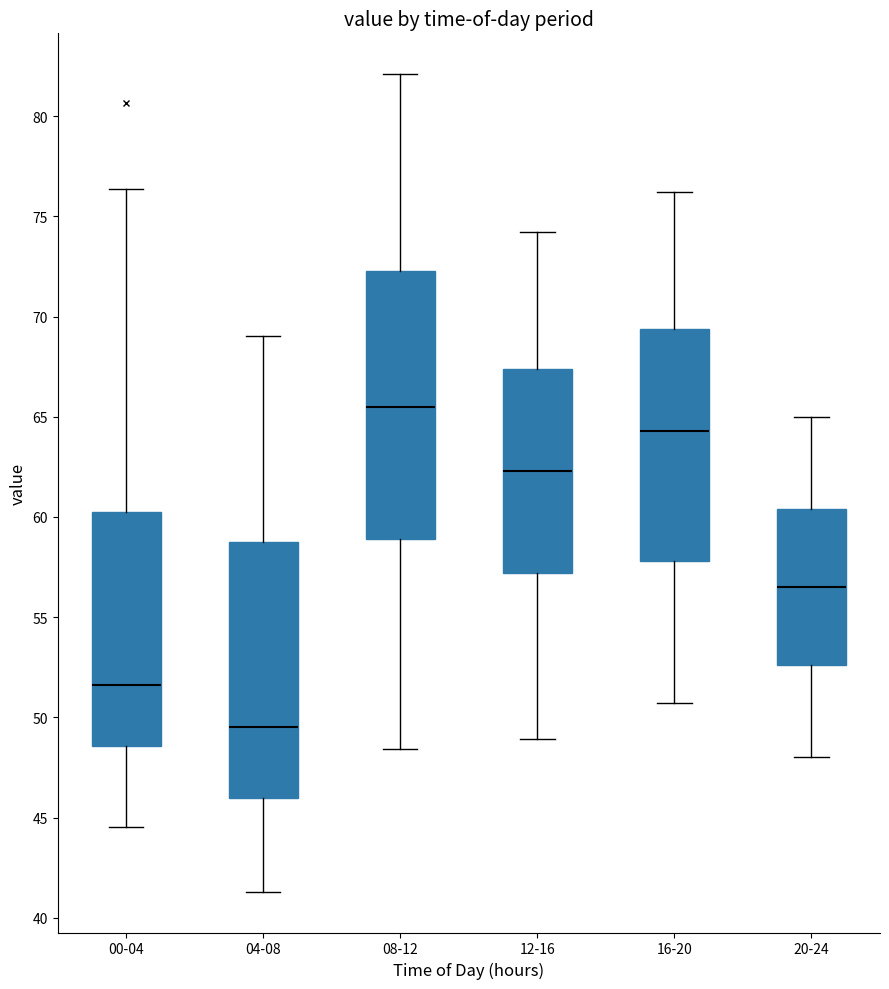

Reading left to right, transcribe this box plot: for each box, give where its median line is, the range the box spans, and where its two whiskers end, as read against the y-axis. The values are not printed on the chart, so give them approximately, as read against the axis.

00-04: median 51.5, box 48.5 to 60.5, whiskers 44.5 to 76.5
04-08: median 49.5, box 46.0 to 59.0, whiskers 41.5 to 69.0
08-12: median 65.5, box 59.0 to 72.5, whiskers 48.5 to 82.0
12-16: median 62.5, box 57.0 to 67.5, whiskers 49.0 to 74.0
16-20: median 64.5, box 58.0 to 69.5, whiskers 50.5 to 76.0
20-24: median 56.5, box 52.5 to 60.5, whiskers 48.0 to 65.0